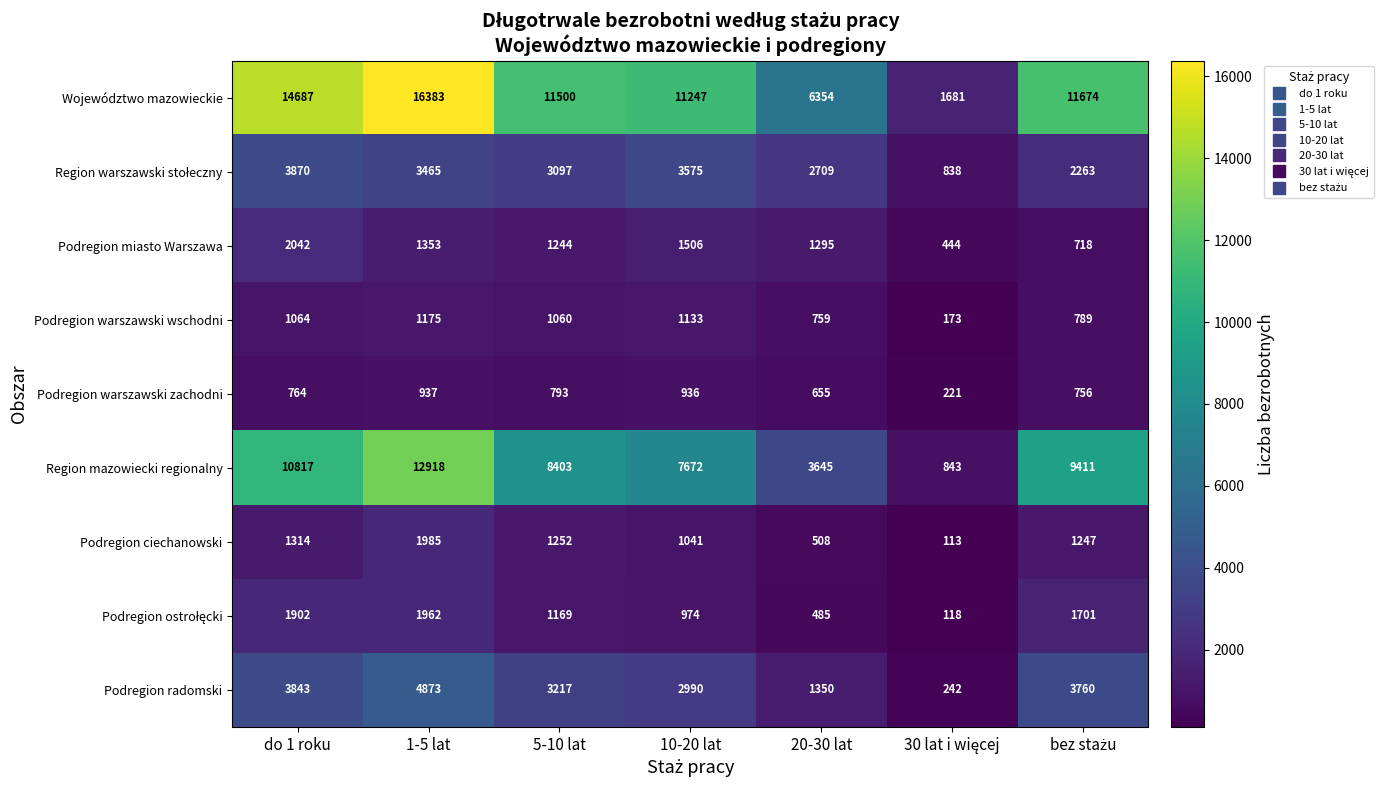

What is the average value of the Podregion warszawski zachodni series?

723